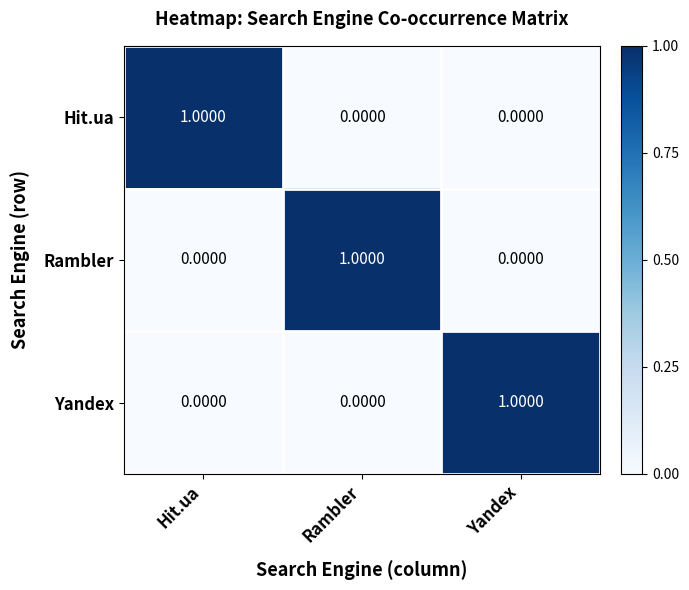

Which category has the highest value in the Yandex series?

Yandex